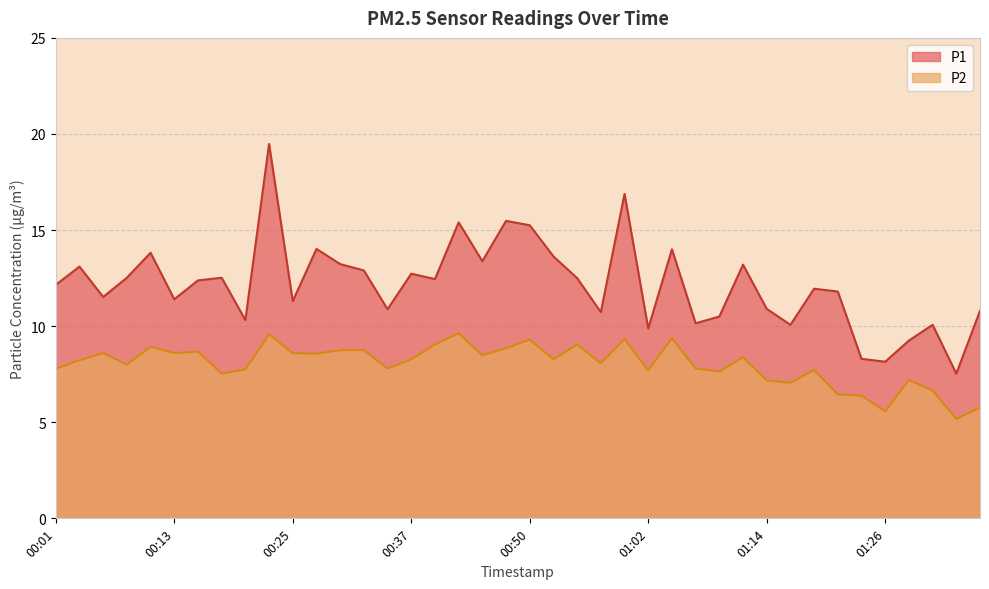

What value does the P1 series have at 01:19?

11.9